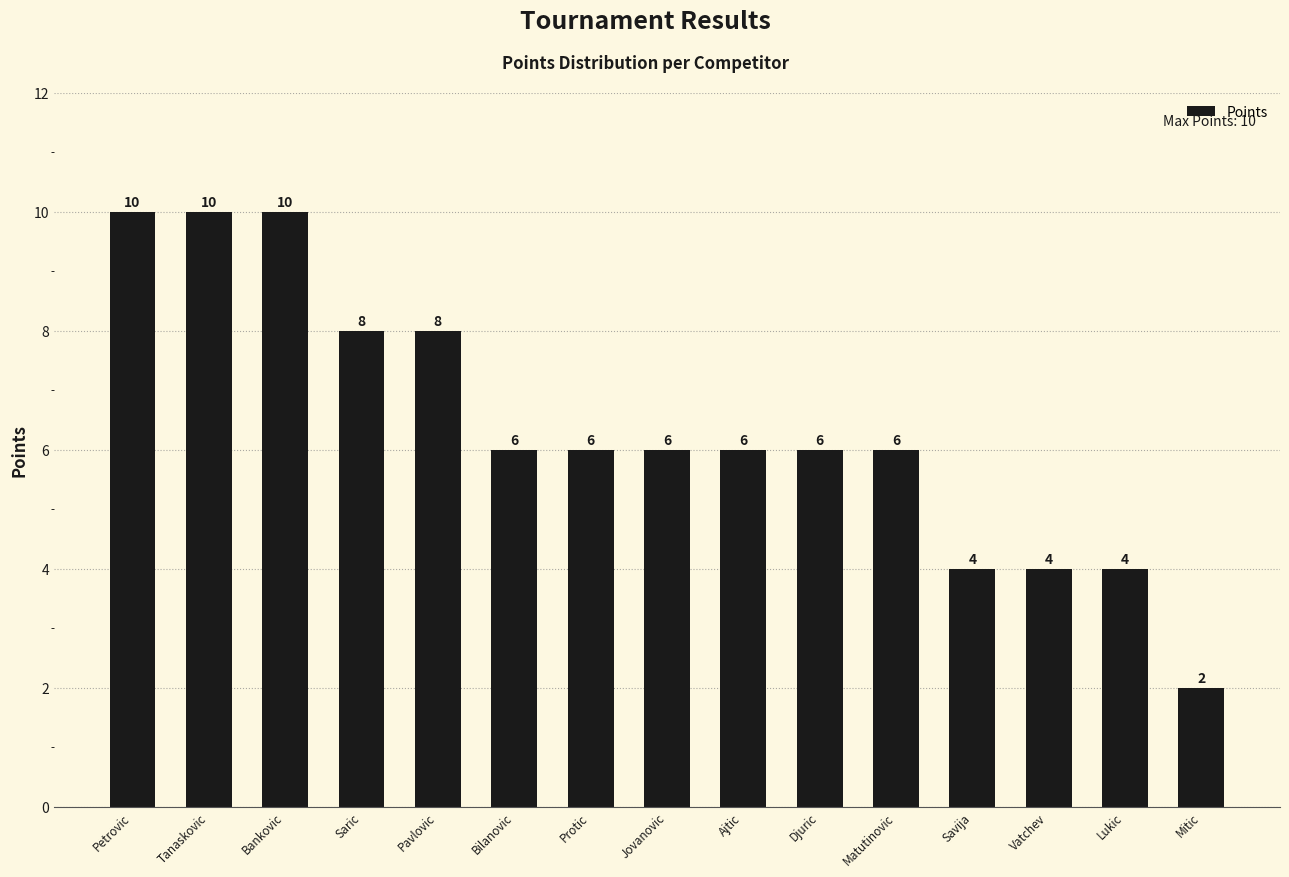

Which has a higher value, Matutinovic or Savija?

Matutinovic